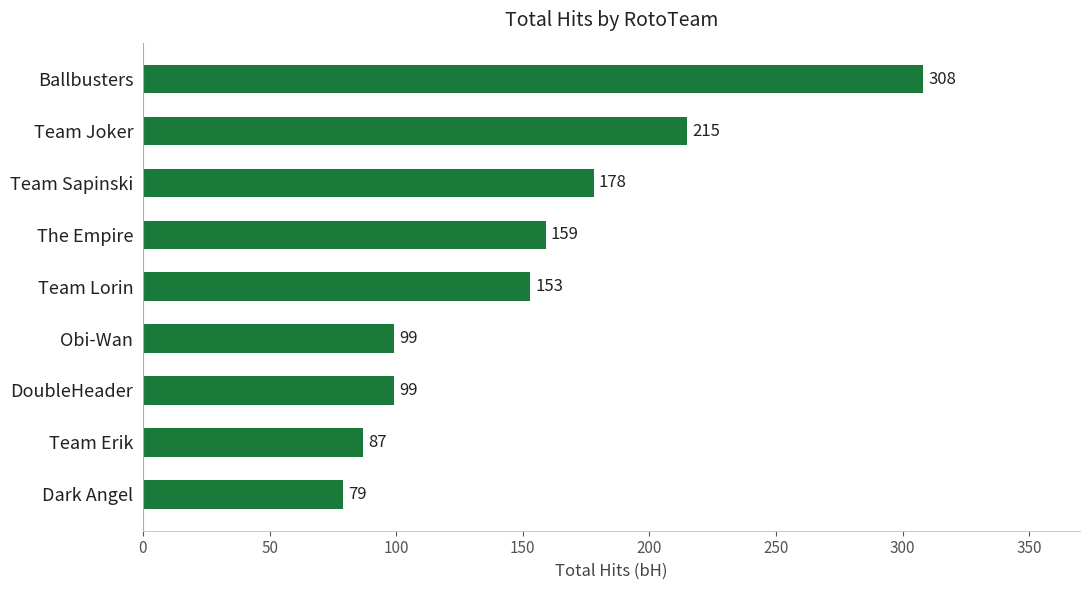

How many data points are less than 153?

4